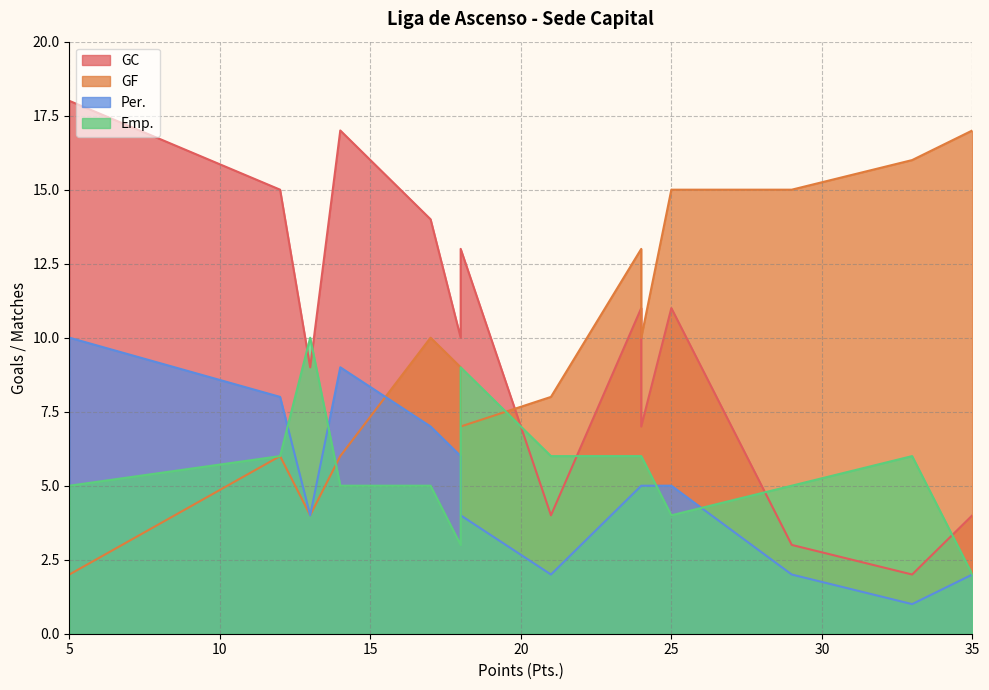

At which label is Per. closest to 5?

25